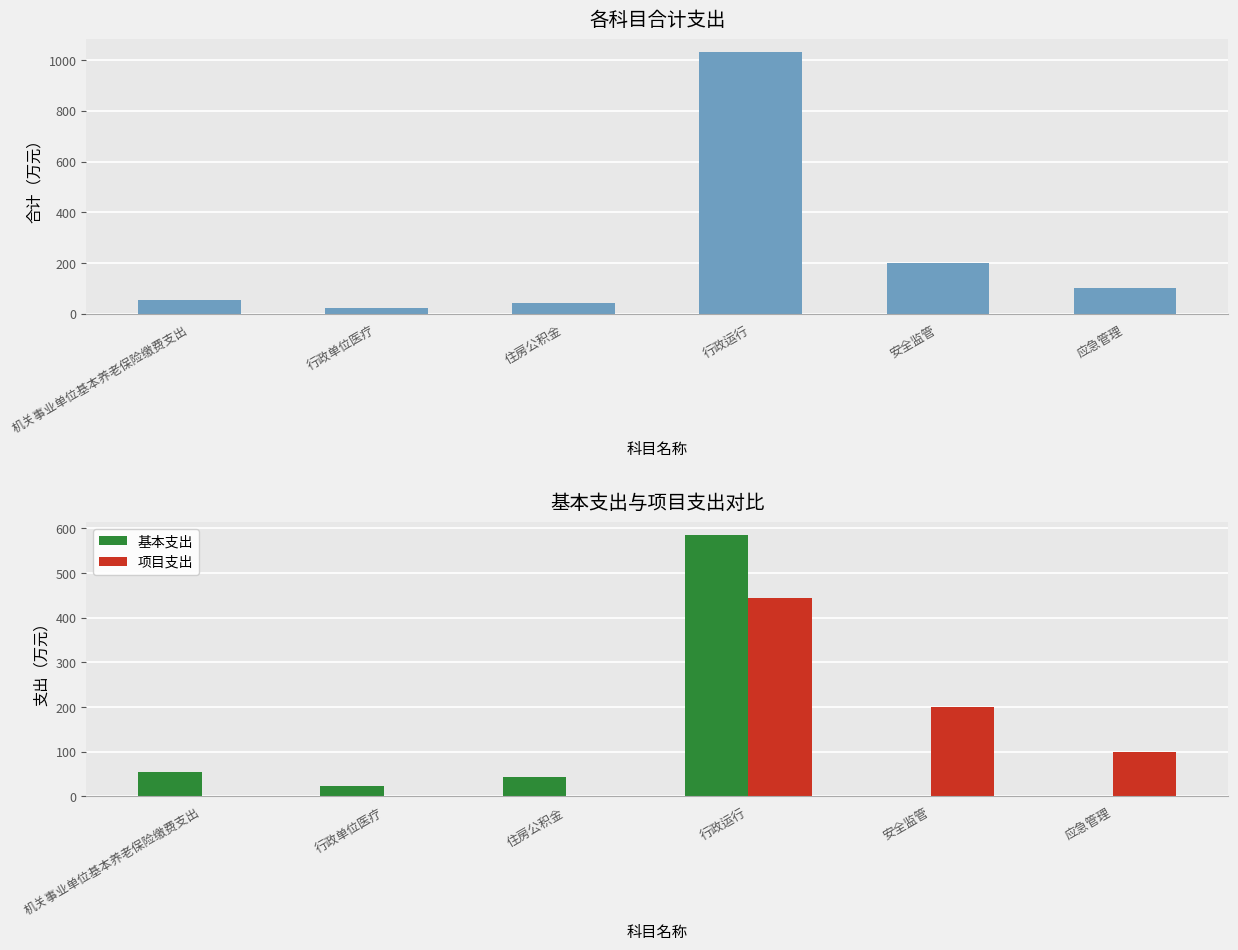

How many bars are there in total?

18